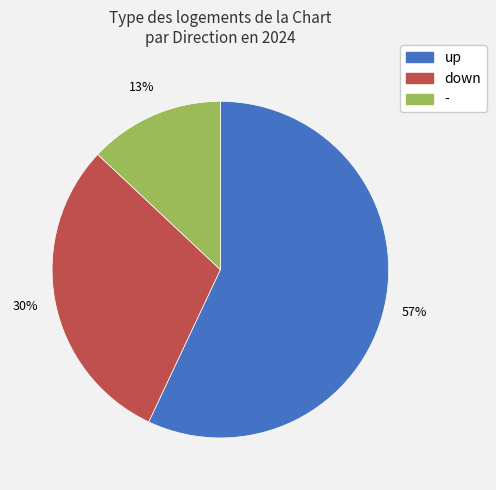

Count the number of slices in the pie.

3